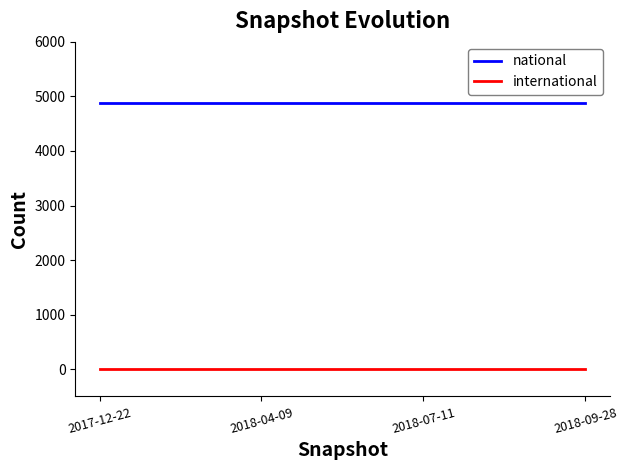

What is the greatest value displayed?

4876